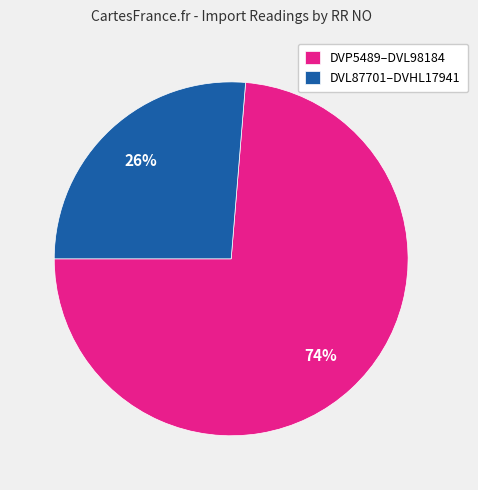

What percentage is the DVP5489–DVL98184 slice, to the nearest percent?

74%